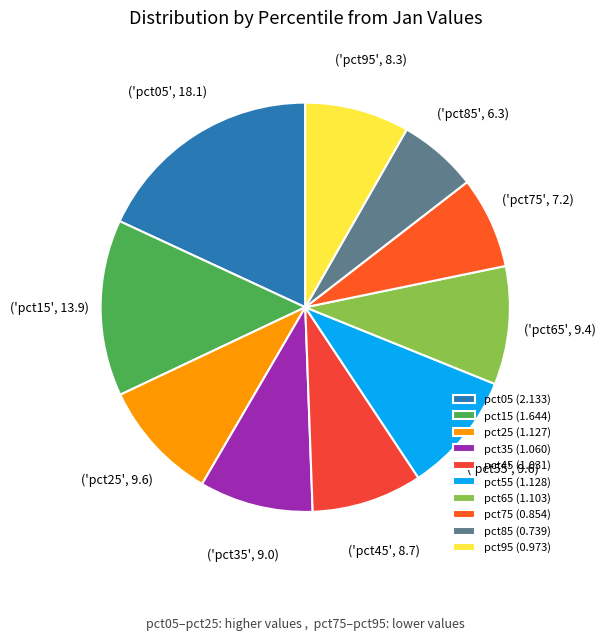

Count the number of slices in the pie.

10